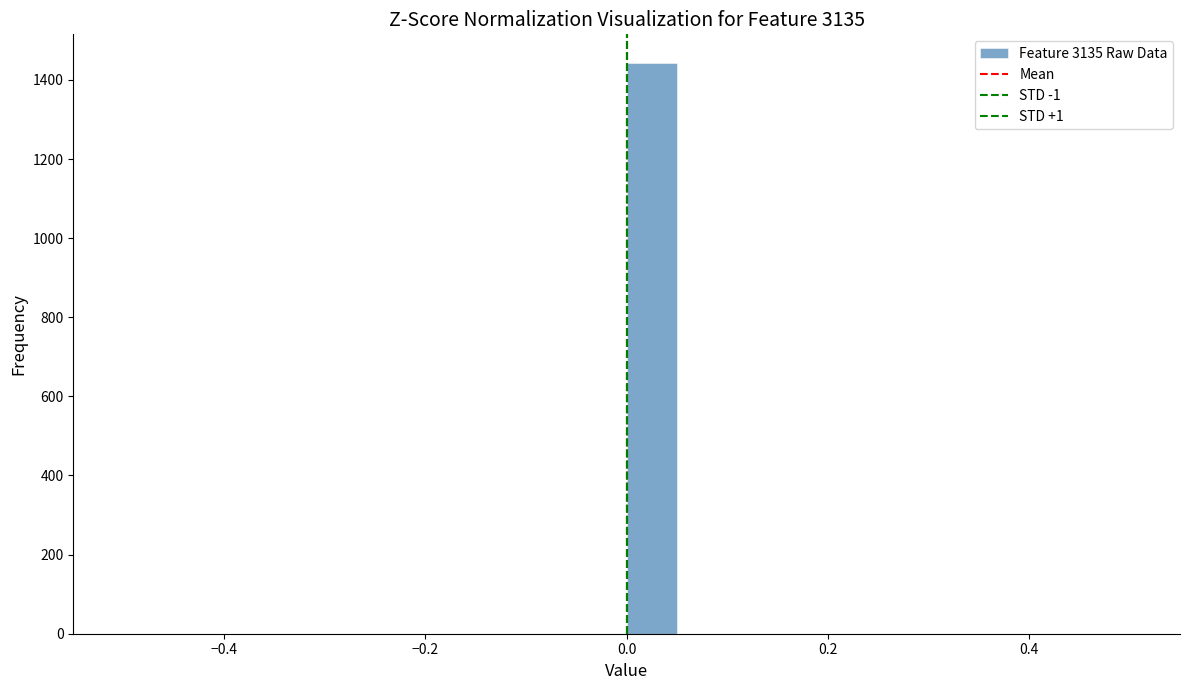

Around what value on the x-axis is the tallest bar? Give the approximate position of its centre, as read against the axis.

0.02